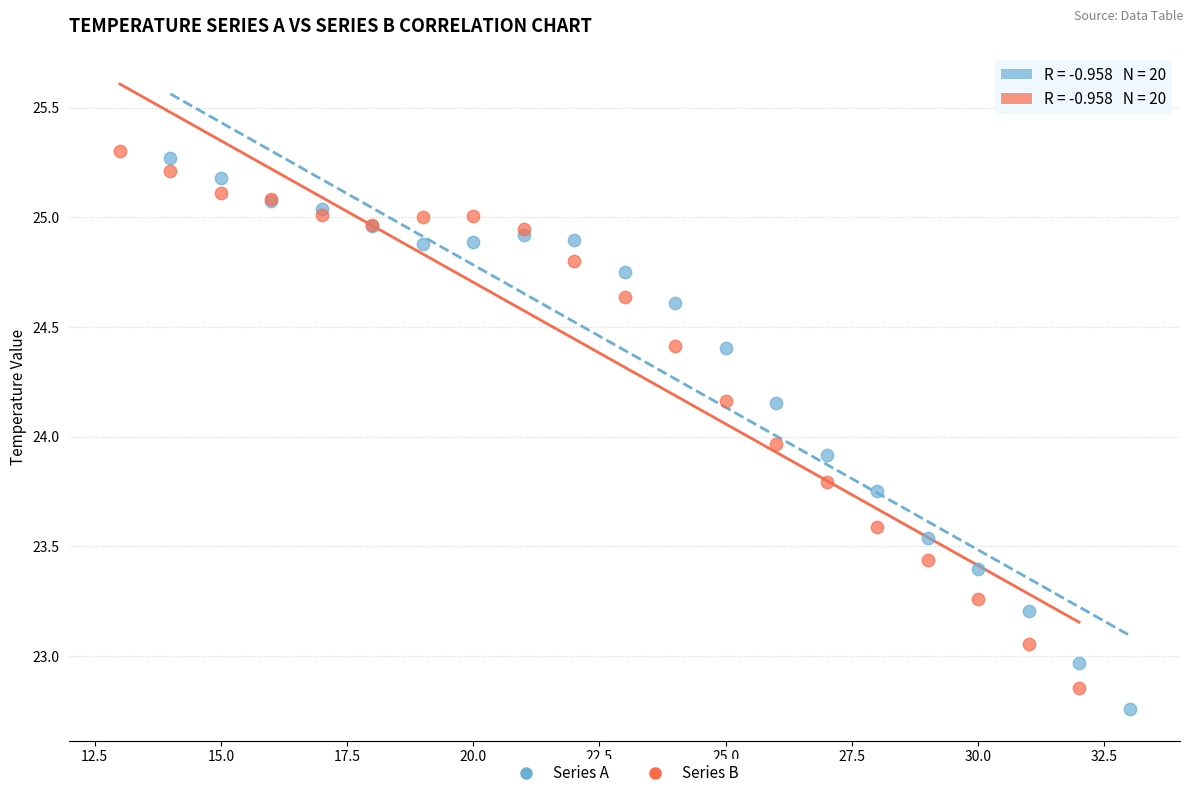

Which series has the widest spread of Y values?

Series A